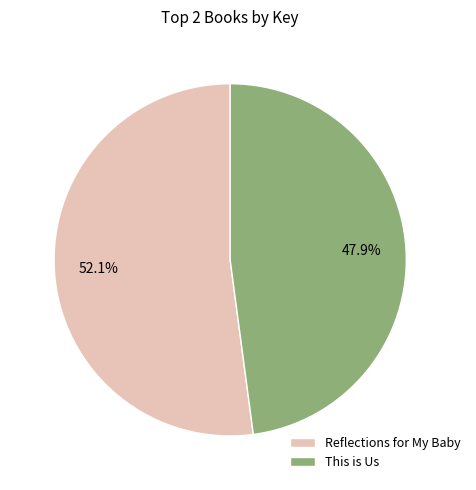

Which category has the smallest portion of the pie?

This is Us